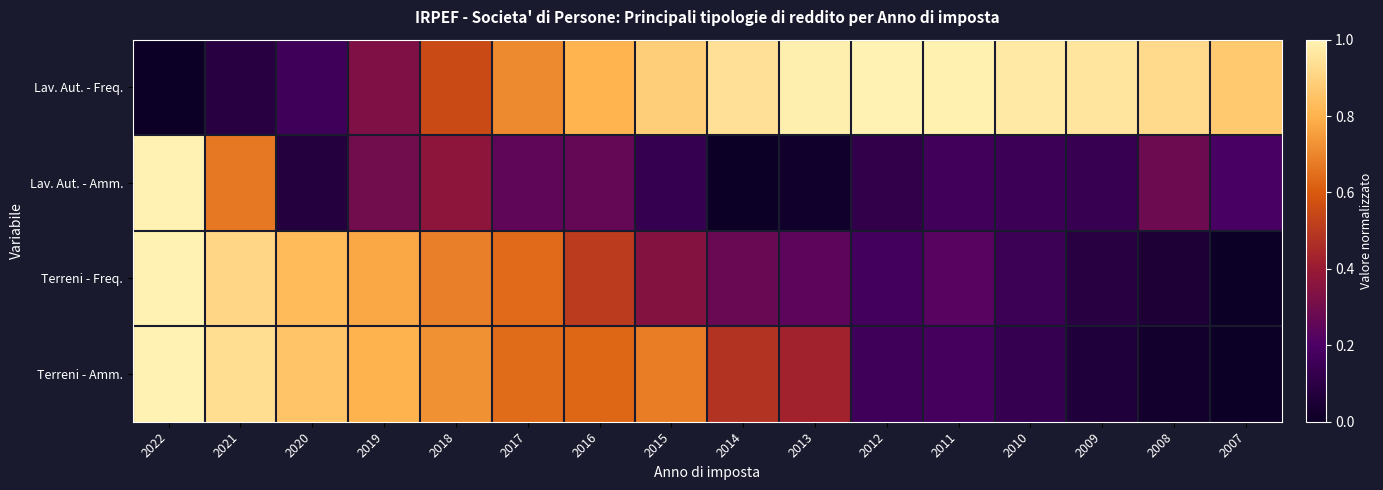

At which category is the sum across all series the highest?

2022